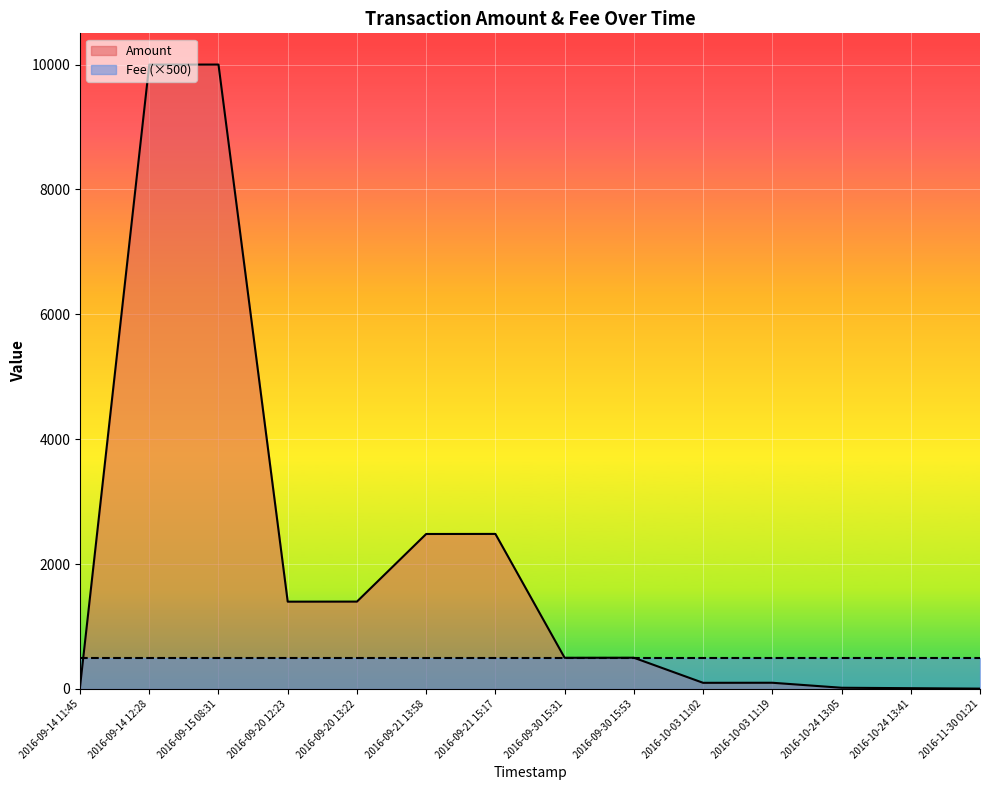

Where does the data first go above 500?

2016-09-14 12:28